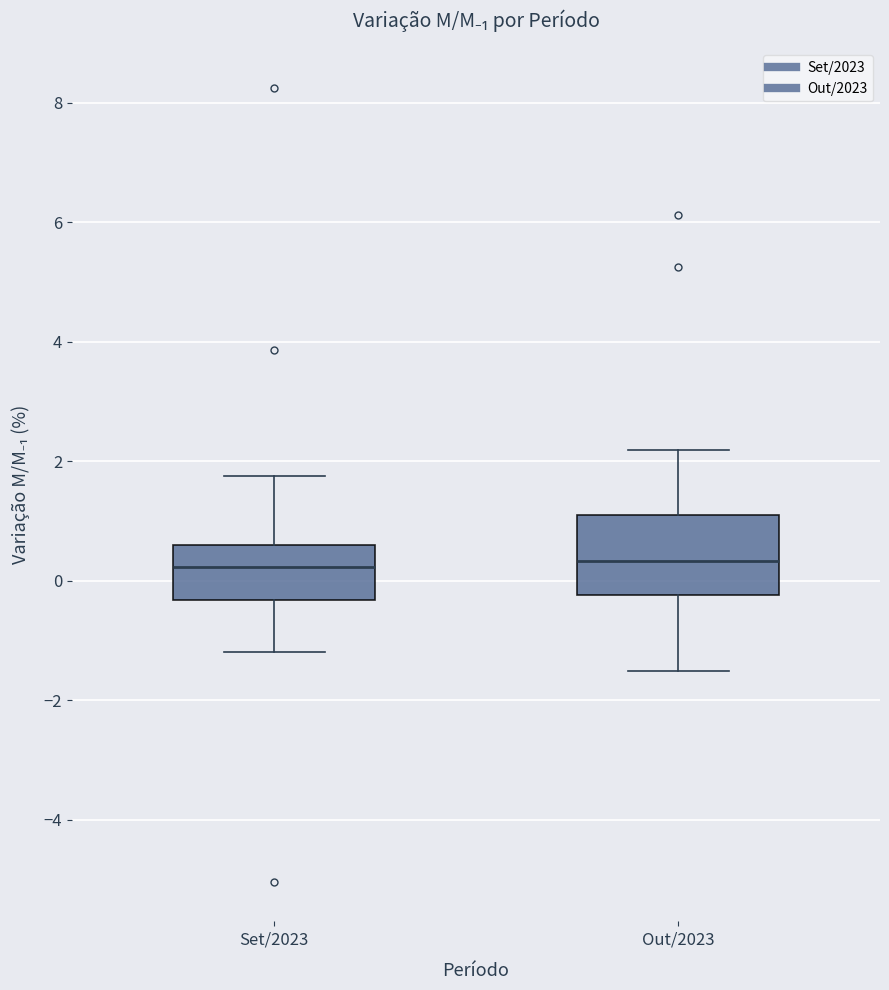

Reading left to right, read every box against the y-axis: the position of its median line, the range the box covers, and the ends of its whiskers. The values are not printed on the chart, so give them approximately, as read against the axis.

Set/2023: median 0.2, box -0.4 to 0.6, whiskers -1.2 to 1.8
Out/2023: median 0.4, box -0.2 to 1.2, whiskers -1.6 to 2.2